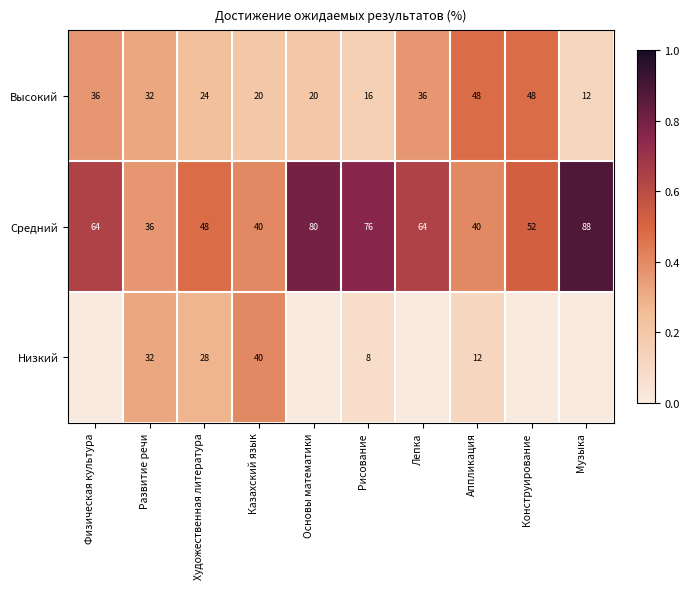

The Высокий series shows 0.4 at Лепка. True or false?

True